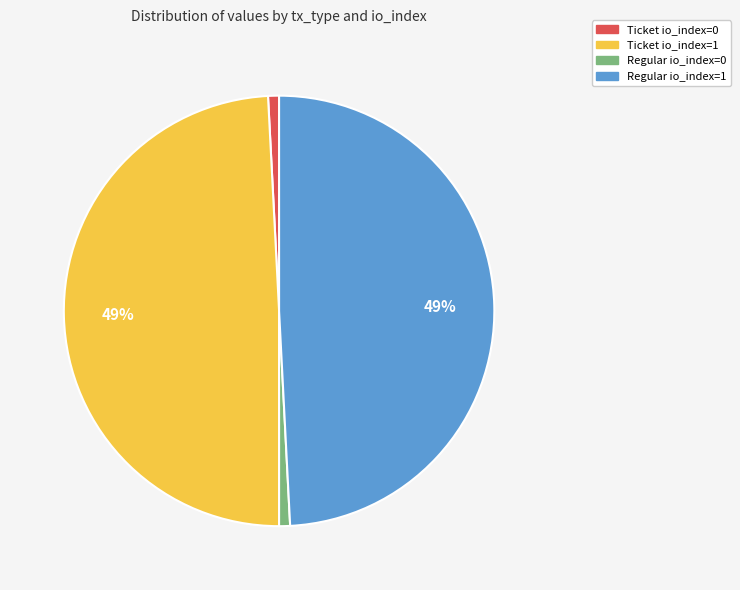

Do Ticket io_index=0 and Regular io_index=0 together represent more than half of the pie?

No